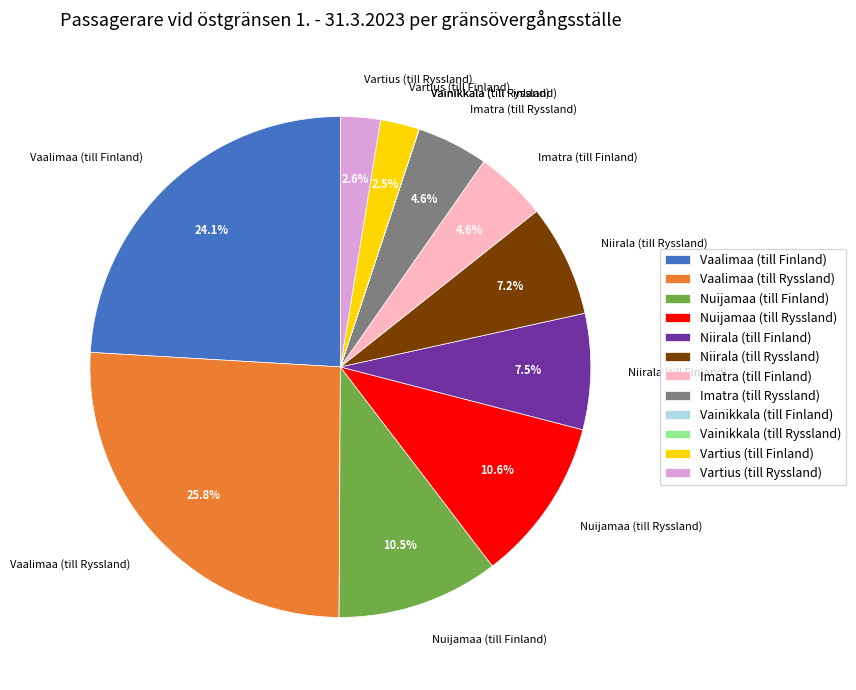

Which slice is the largest?

Vaalimaa (till Ryssland)